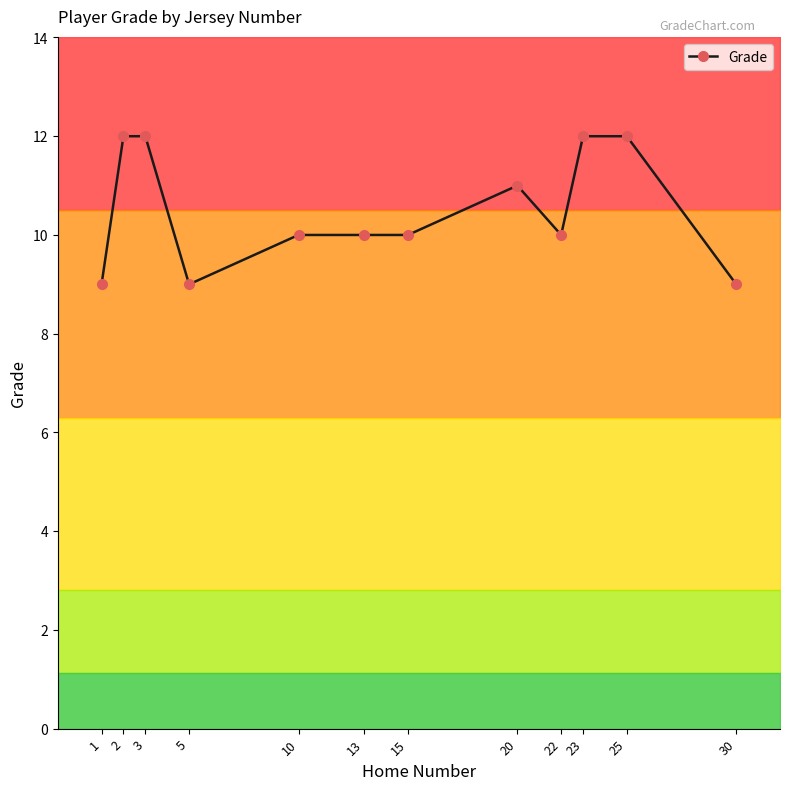

Is it true that the value at 5 is 9?

True